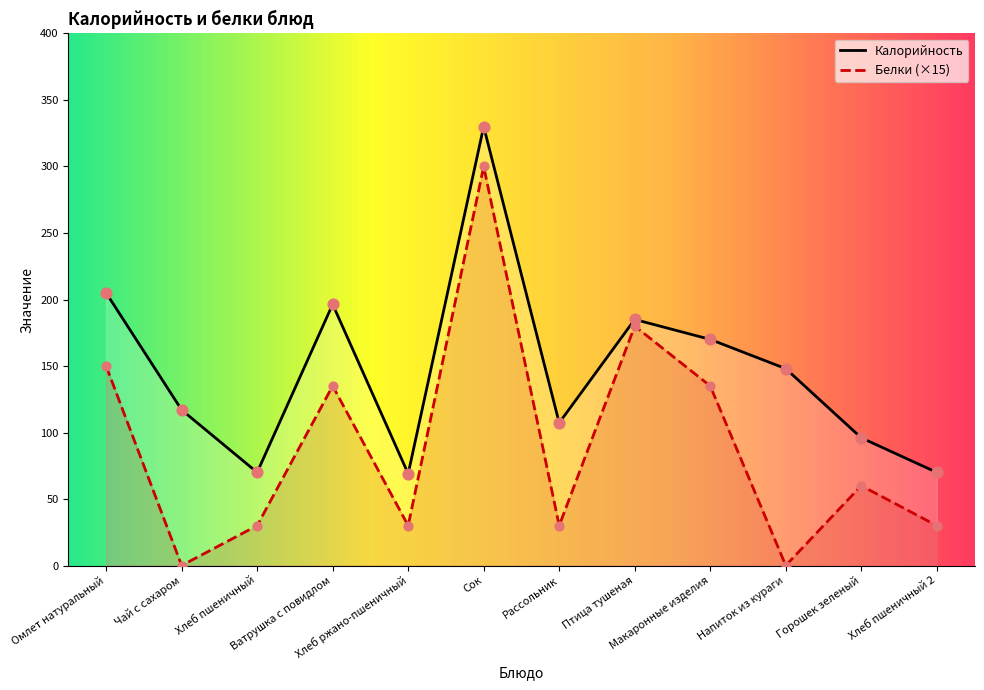

Which series has the largest total across all categories?

Калорийность